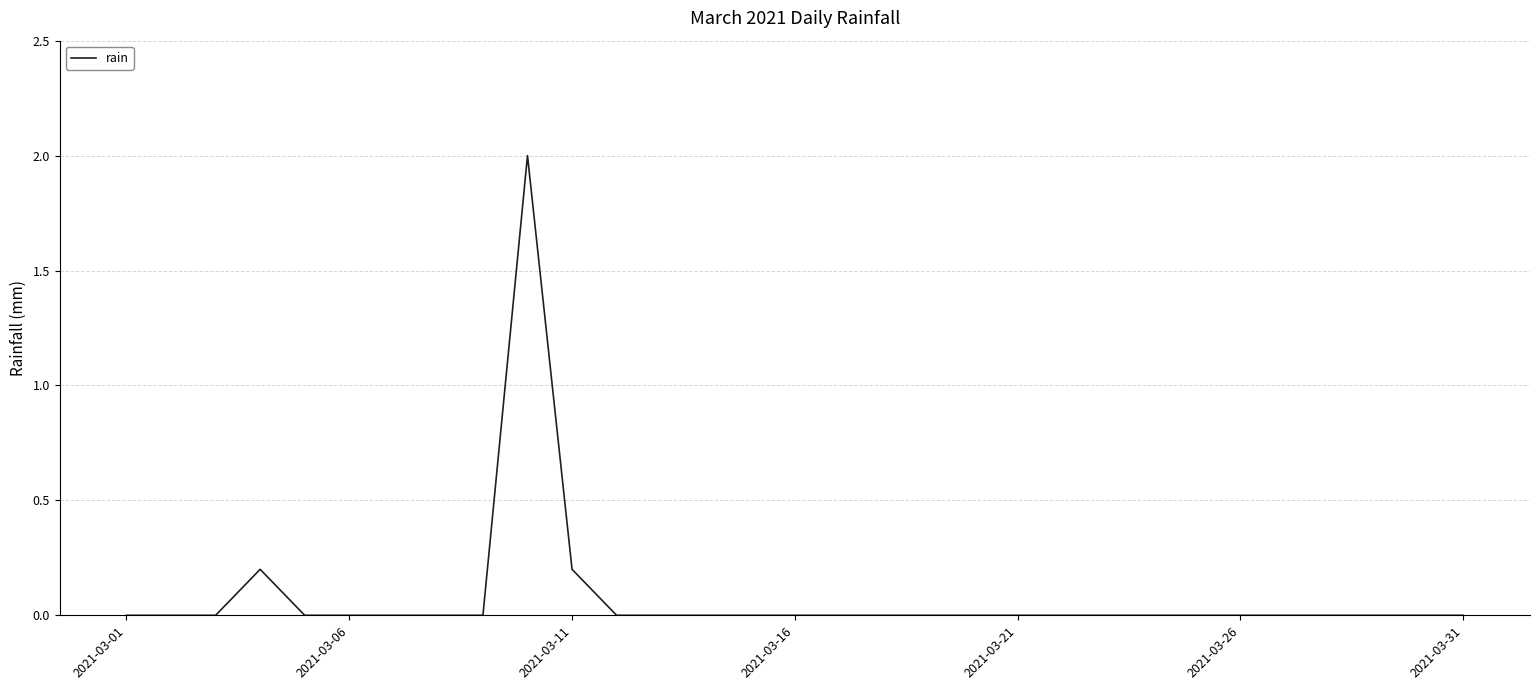

What is the difference between the maximum and minimum values?

2.0